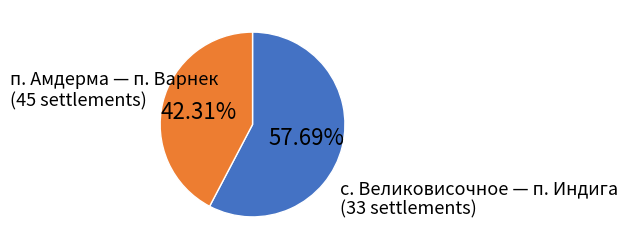

Does any single category account for the majority?

Yes